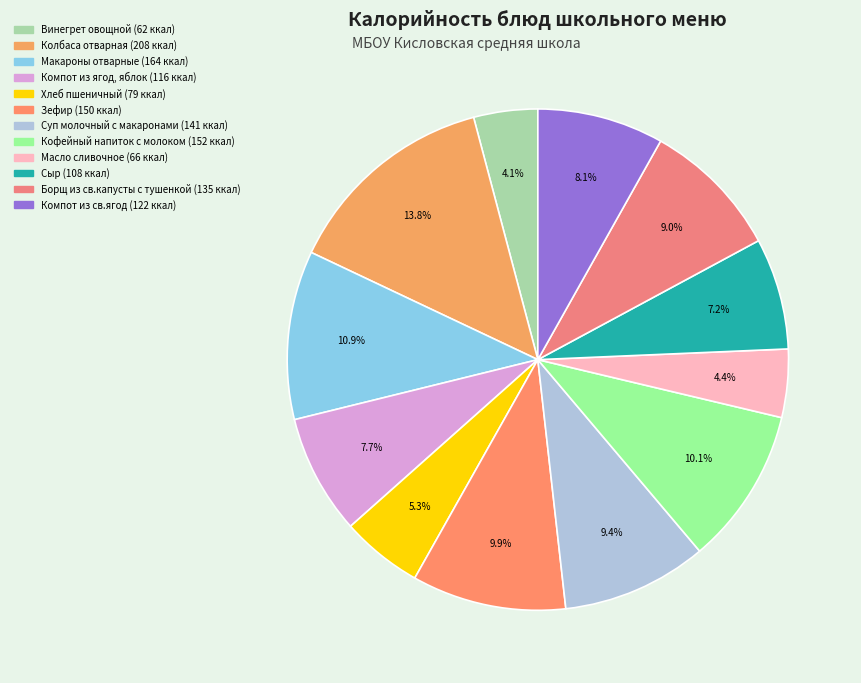

Combined, do Масло сливочное and Сыр account for over 50%?

No